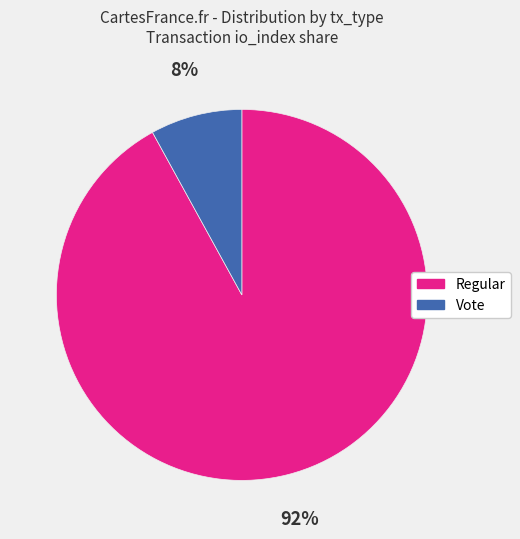

To the nearest percent, what is the average slice percentage?

50%